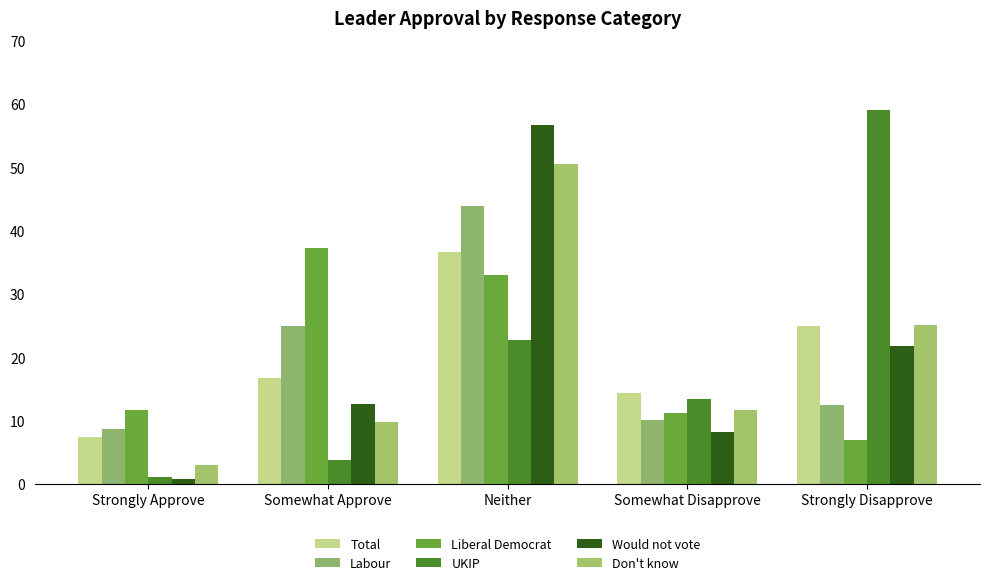

Which series has the widest spread of values?

UKIP